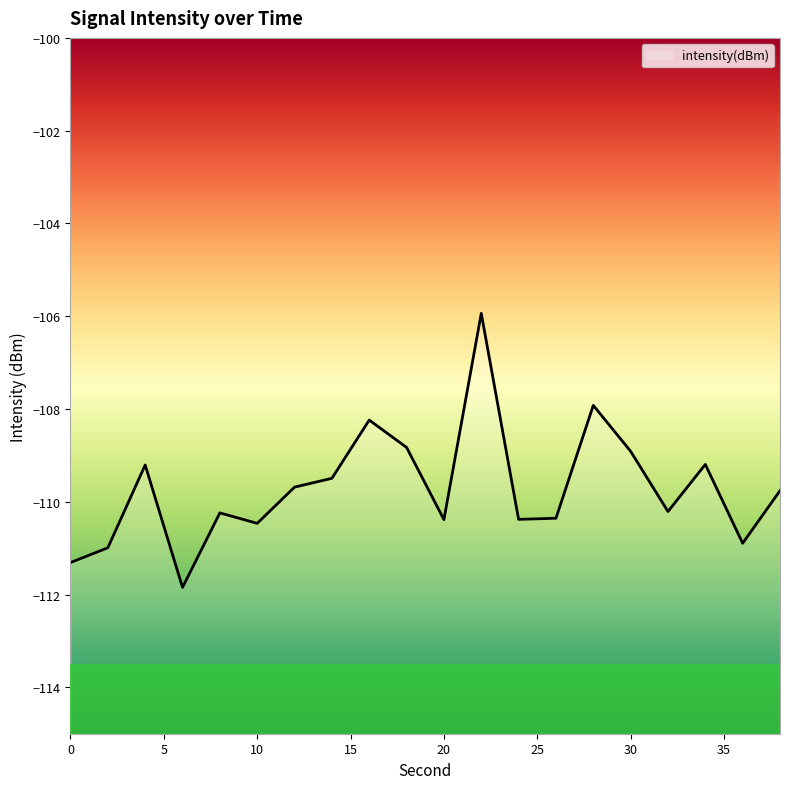

List the labels in order of value, largest first.

22, 28, 16, 18, 30, 34, 4, 14, 12, 38, 32, 8, 26, 24, 20, 10, 36, 2, 0, 6